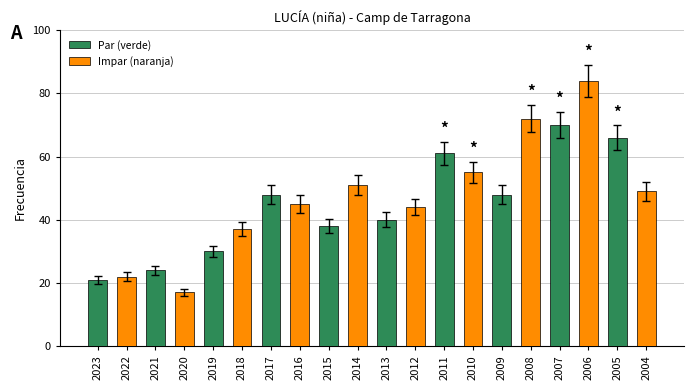

The value at 2012 is 44. True or false?

True